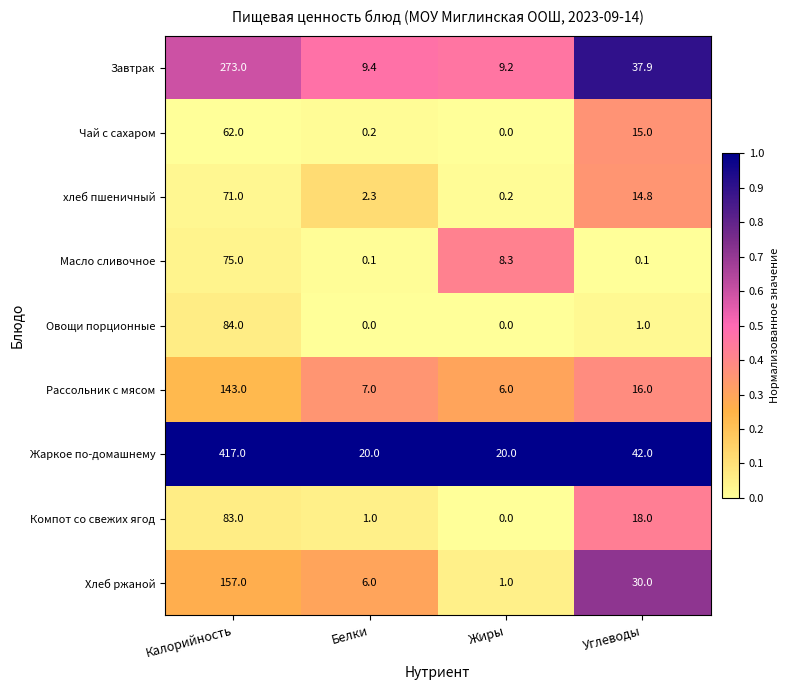

The Овощи порционные series shows -39.7 at Жиры. True or false?

False